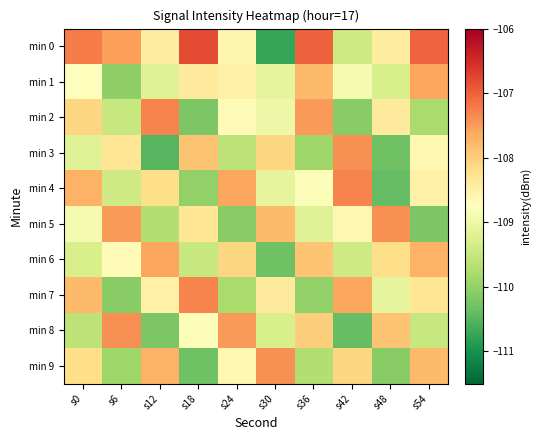

What is the total value across all series at s30?

-1089.2